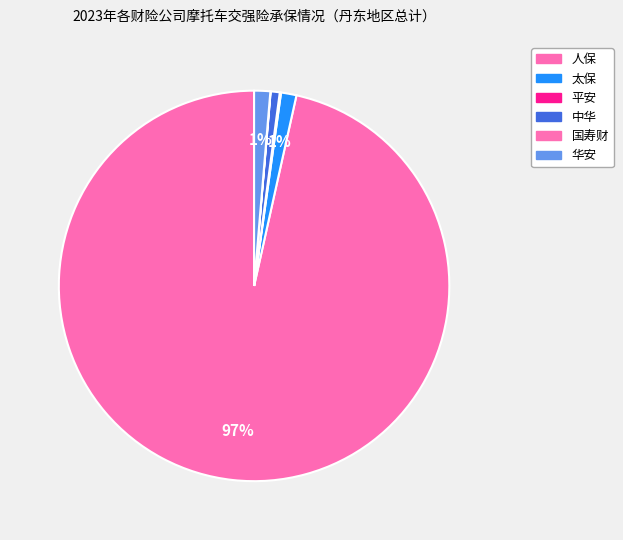

Which slice is the smallest?

国寿财